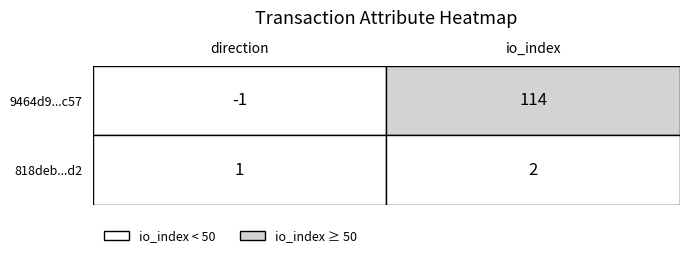

How many values in 9464d90998e2b9b6ec4643da7982bdfc8509c57 are below zero?

1